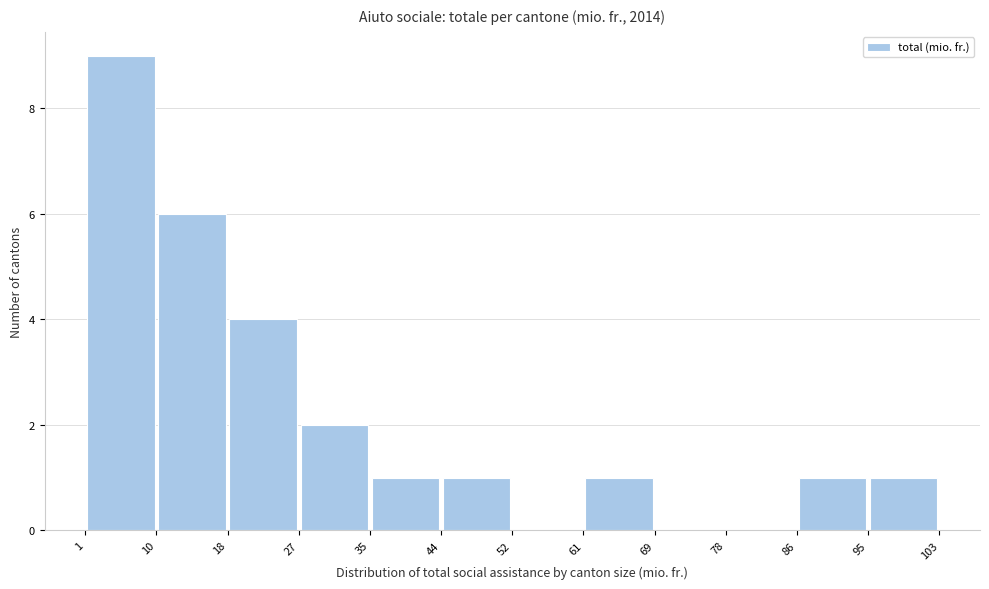

Reading left to right, transcribe this chart: for each bar, give the range it covers on the x-axis and its height. The values are not printed on the chart, so give them approximately, as read against the axis.

1 to 10: 9
10 to 18: 6
18 to 27: 4
27 to 35: 2
35 to 44: 1
44 to 52: 1
52 to 61: 0
61 to 69: 1
69 to 78: 0
78 to 86: 0
86 to 95: 1
95 to 103: 1